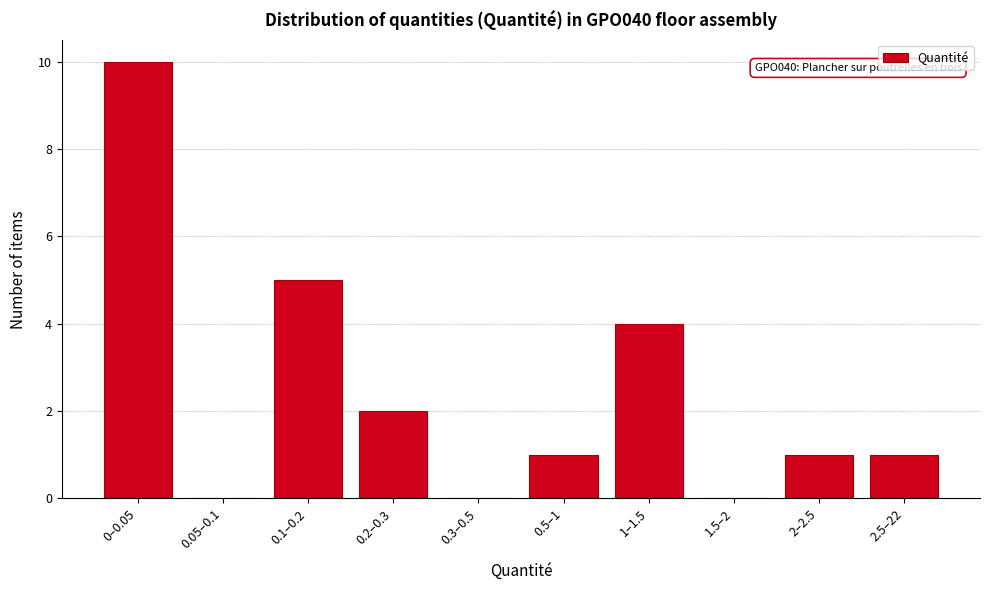

Reading left to right, list all the values displayed in this chart.

0–0.05=10	0.05–0.1=0	0.1–0.2=5	0.2–0.3=2	0.3–0.5=0	0.5–1=1	1–1.5=4	1.5–2=0	2–2.5=1	2.5–22=1